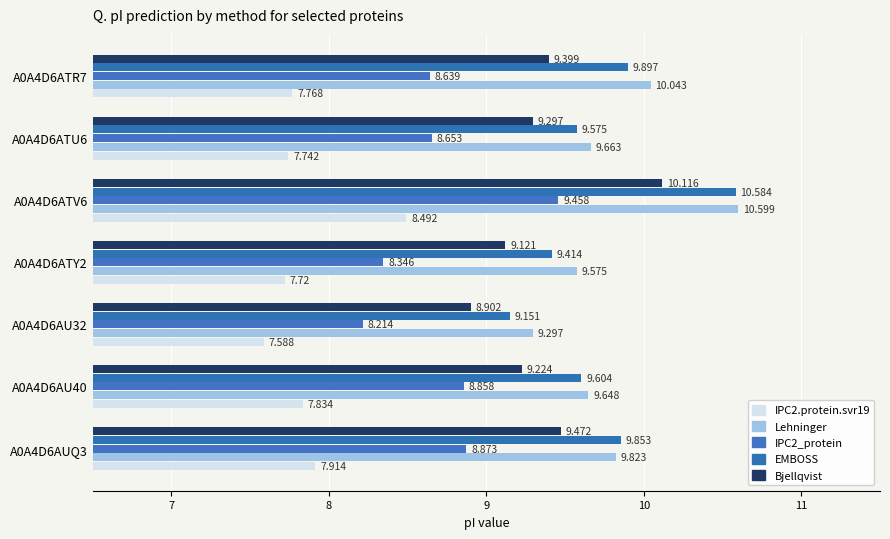

How many data points in Bjellqvist are above 9?

6